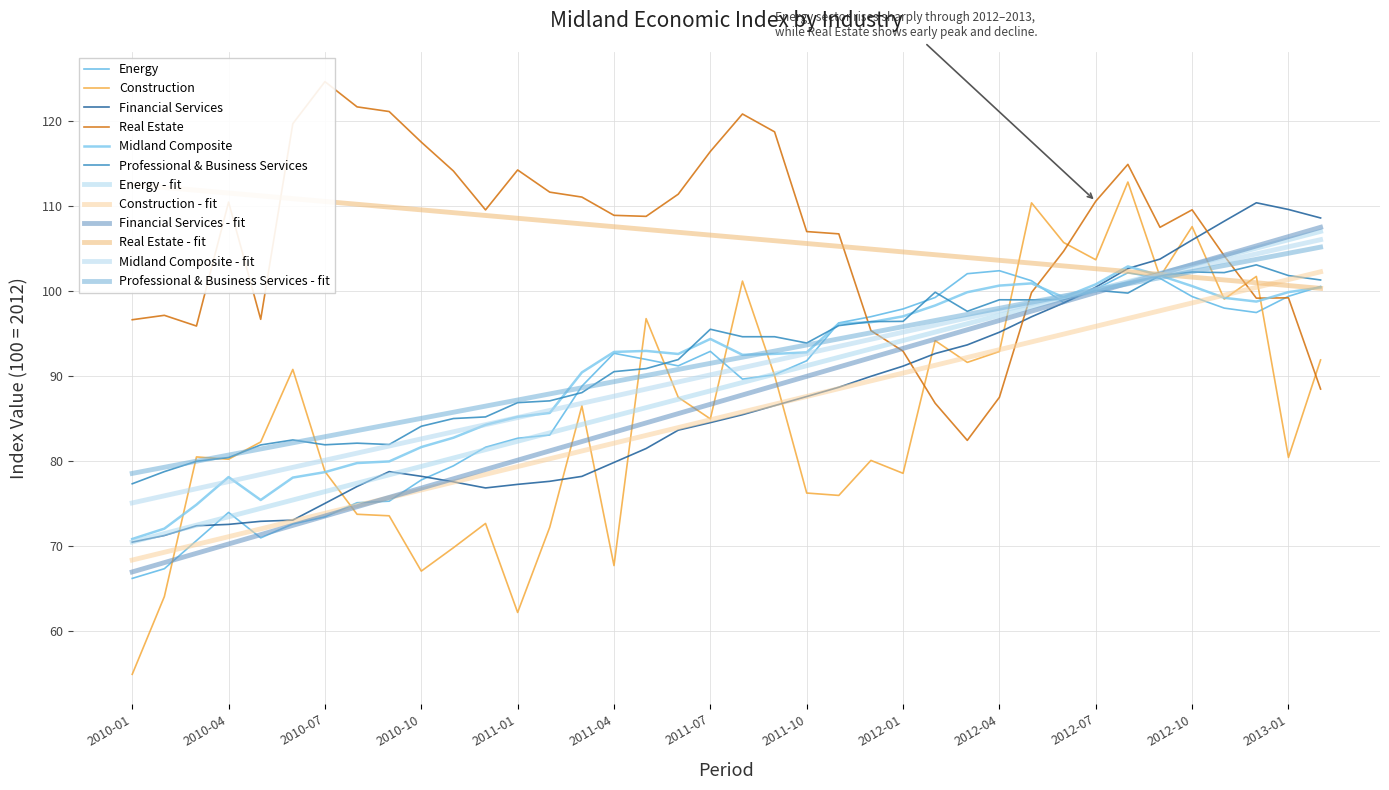

List the series in order of their peak value, lowest first.

Energy, Midland Composite, Professional & Business Services, Financial Services, Construction, Real Estate